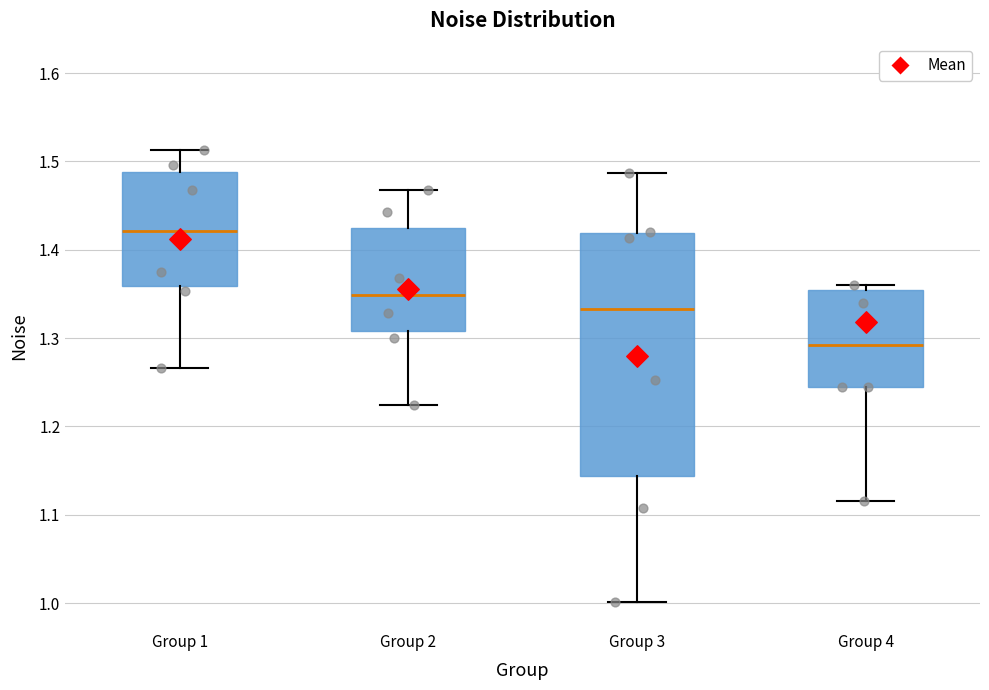

Reading left to right, read every box against the y-axis: the position of its median line, the range the box covers, and the ends of its whiskers. The values are not printed on the chart, so give them approximately, as read against the axis.

Group 1: median 1.42, box 1.36 to 1.49, whiskers 1.27 to 1.51
Group 2: median 1.35, box 1.31 to 1.42, whiskers 1.22 to 1.47
Group 3: median 1.33, box 1.14 to 1.42, whiskers 1.00 to 1.49
Group 4: median 1.29, box 1.24 to 1.35, whiskers 1.12 to 1.36